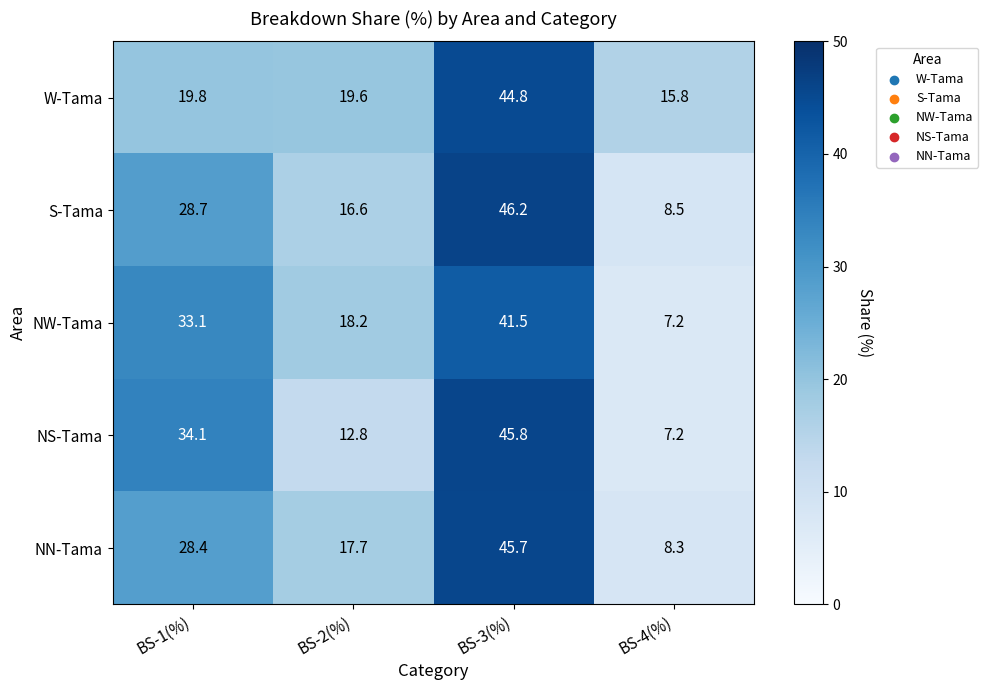

What is the average value of the S-Tama series?

25.0